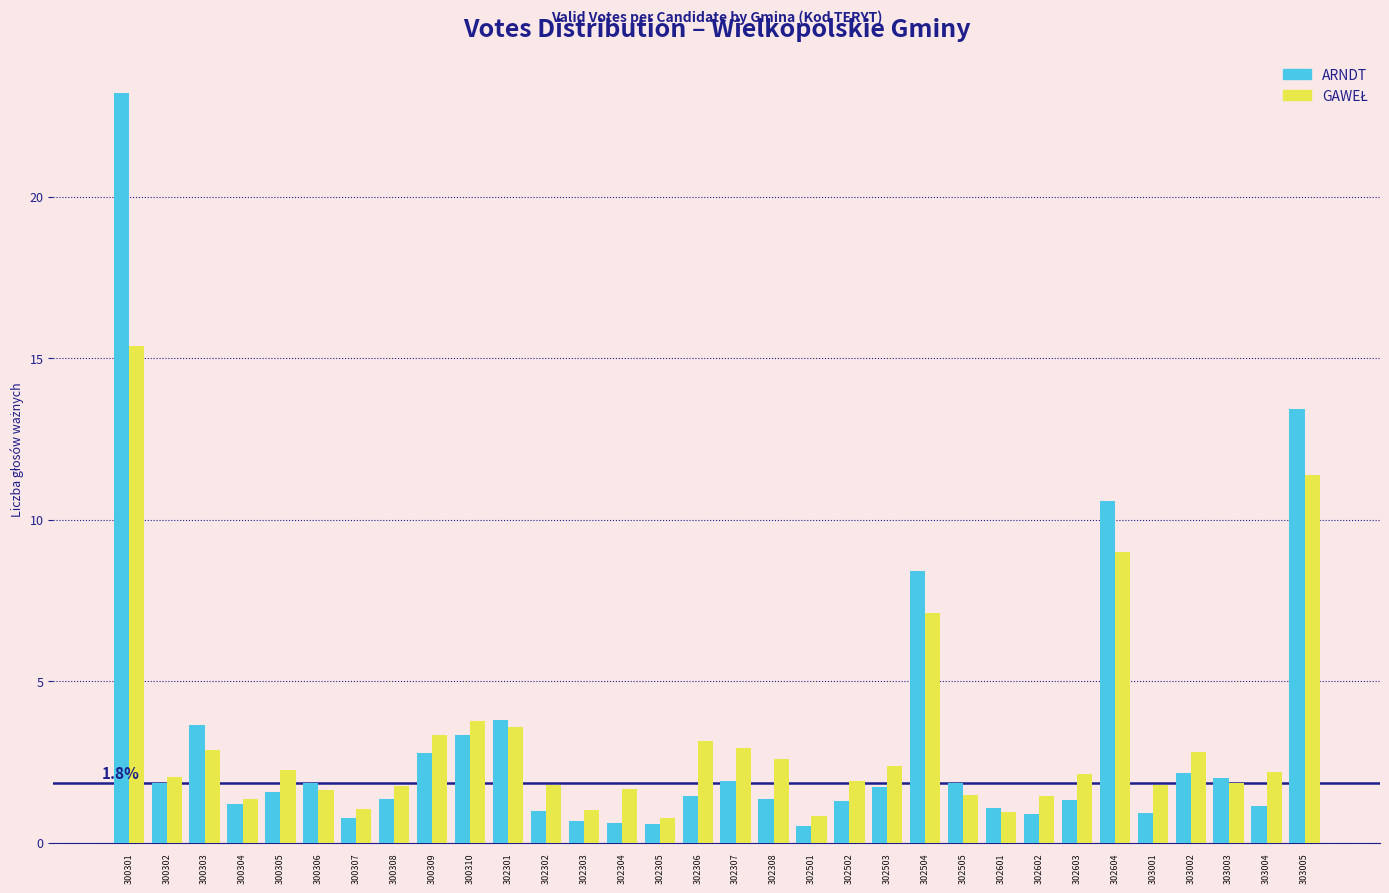

What is the spread (max minus min) of values at 302505?

0.4